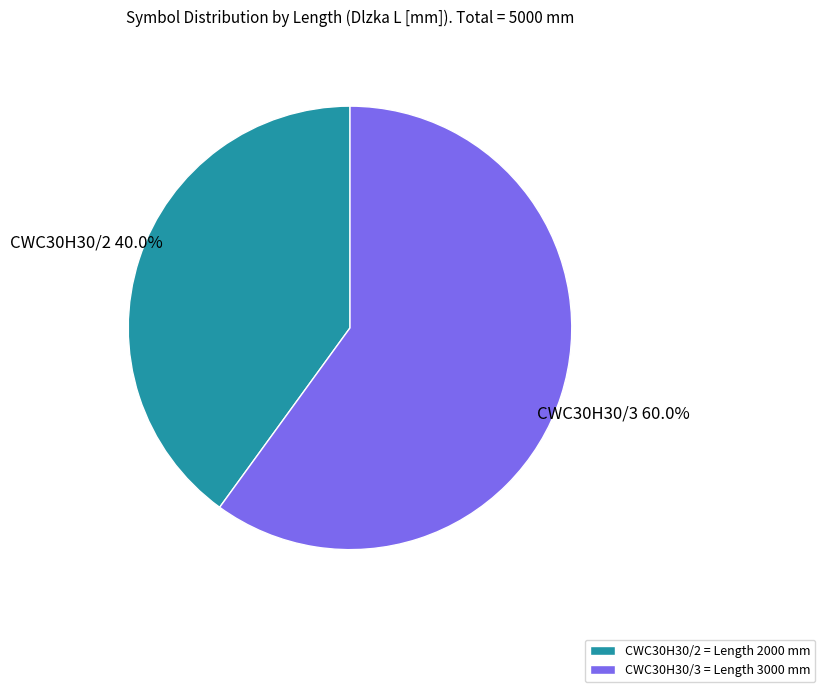

What is the smallest slice in the pie chart?

CWC30H30/2